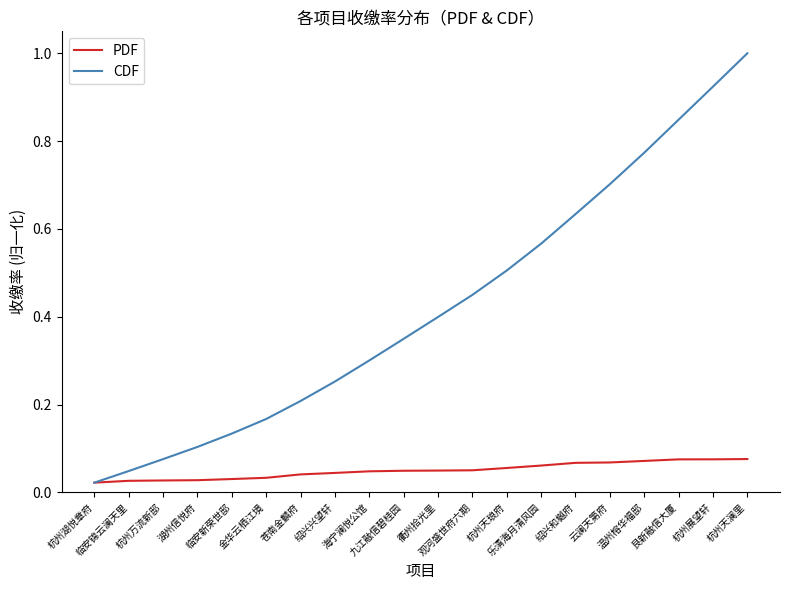

Which label corresponds to the largest value in the chart?

杭州天澜里